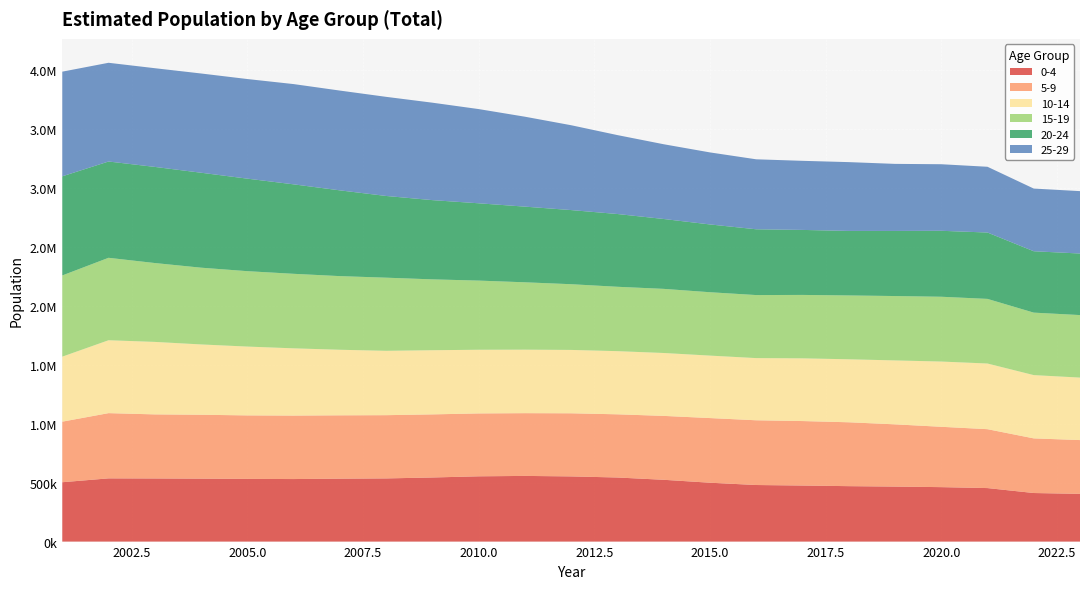

Reading right to left, transcribe all the data shown in this chart.

0-4: 404946	412023	453966	461955	466676	470290	475559	479949	499441	524284	543685	553047	557150	553769	543832	535950	533784	530548	531891	533974	535526	536323	503586
5-9: 456215	463560	499640	511958	528033	541885	547020	549235	548498	542070	536061	535384	532350	533513	535317	536525	537431	538415	538685	542079	543587	553414	513847
10-14: 530198	536872	557130	553606	542366	534492	532090	527579	529979	533750	535872	537649	538754	540253	544407	546111	556245	570632	583941	596598	615035	618488	551622
15-19: 530362	530033	548300	549705	546137	541581	538027	534745	537646	544020	546182	557552	571559	586760	601144	620420	624753	632249	639719	651137	669093	699415	688972
20-24: 522252	520781	563050	559606	552322	547434	551499	558125	575134	592862	617353	628931	641958	655860	672310	693297	727669	759048	784963	805623	815582	816962	840903
25-29: 529377	531762	557873	564676	568972	583759	586211	593655	611122	634151	669605	719851	762992	799334	826664	840951	846576	850596	845123	841995	837429	837613	887993